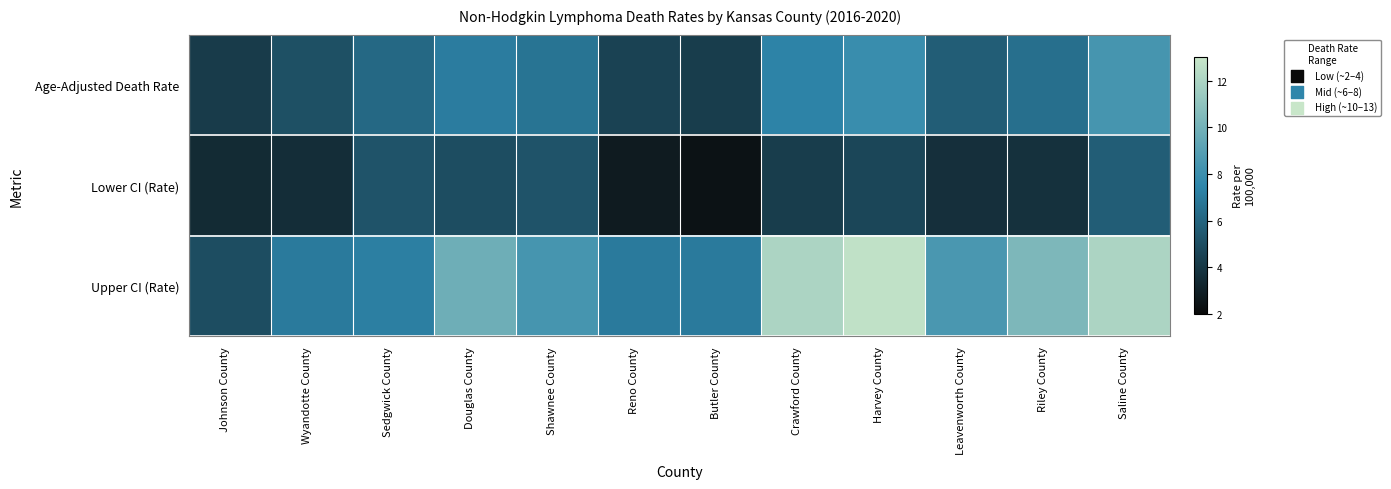

At how many categories does at least one series exceed 10?

4